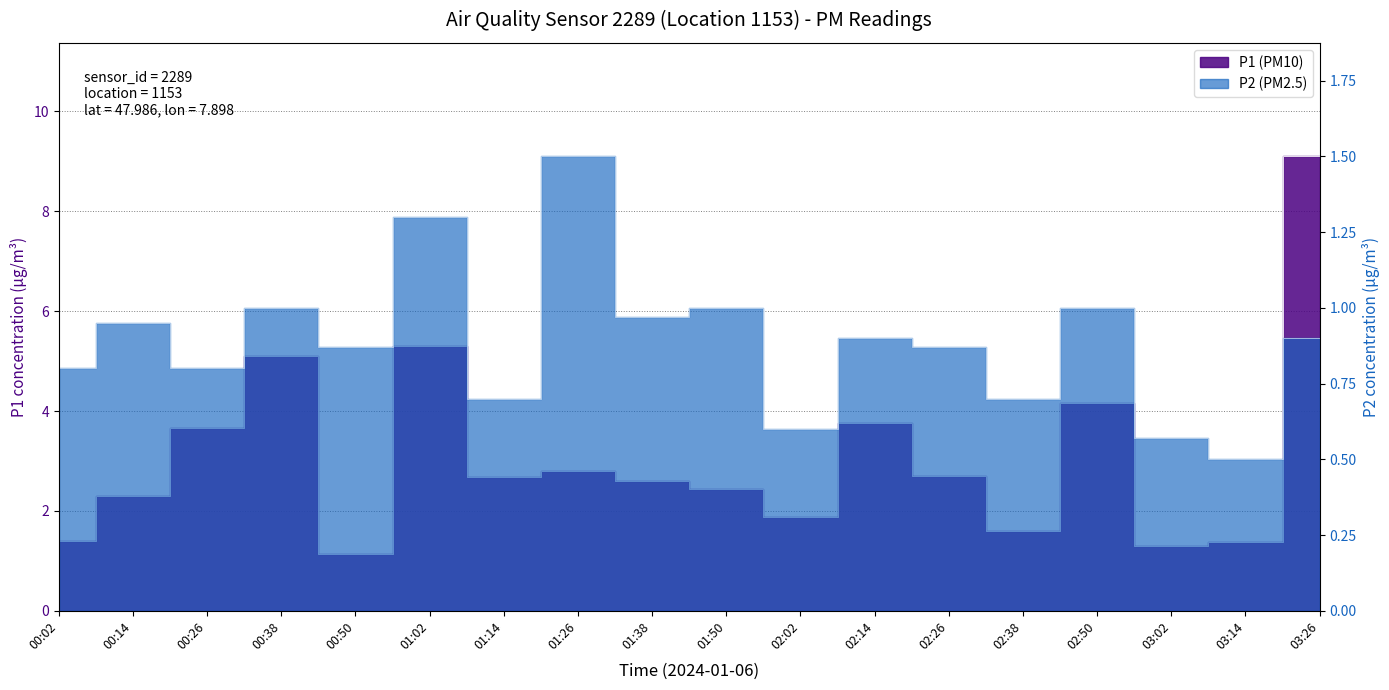

How many lines are shown in the chart?

2